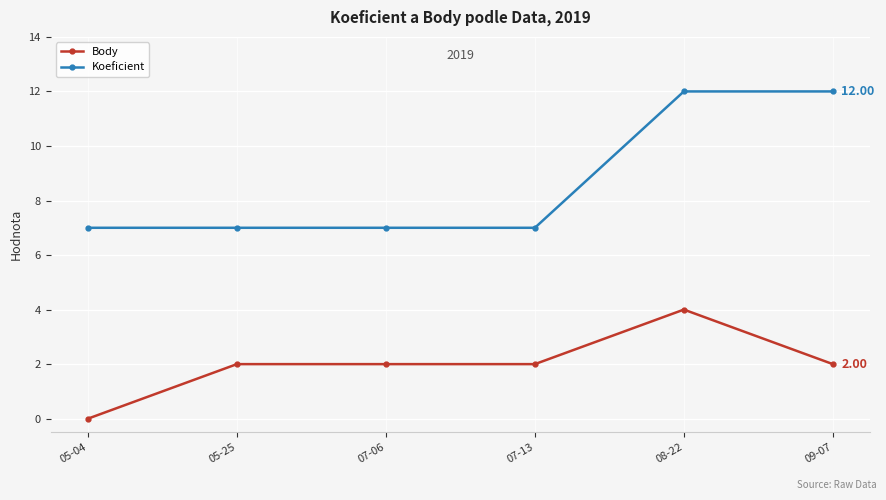

Does the chart have visible grid lines?

Yes